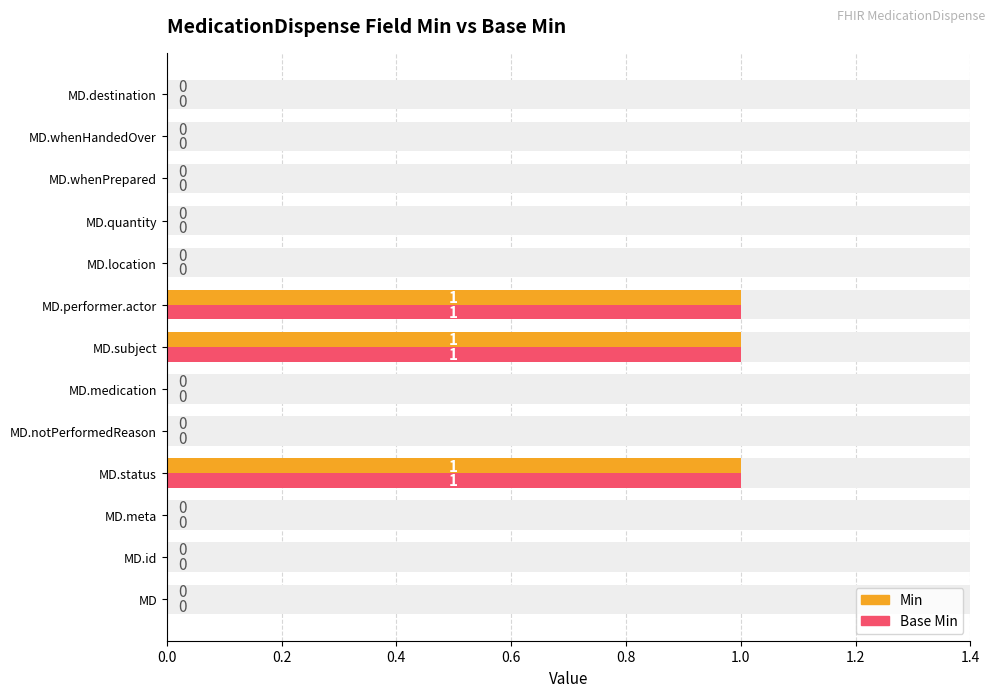

How many data points does each series have?

13